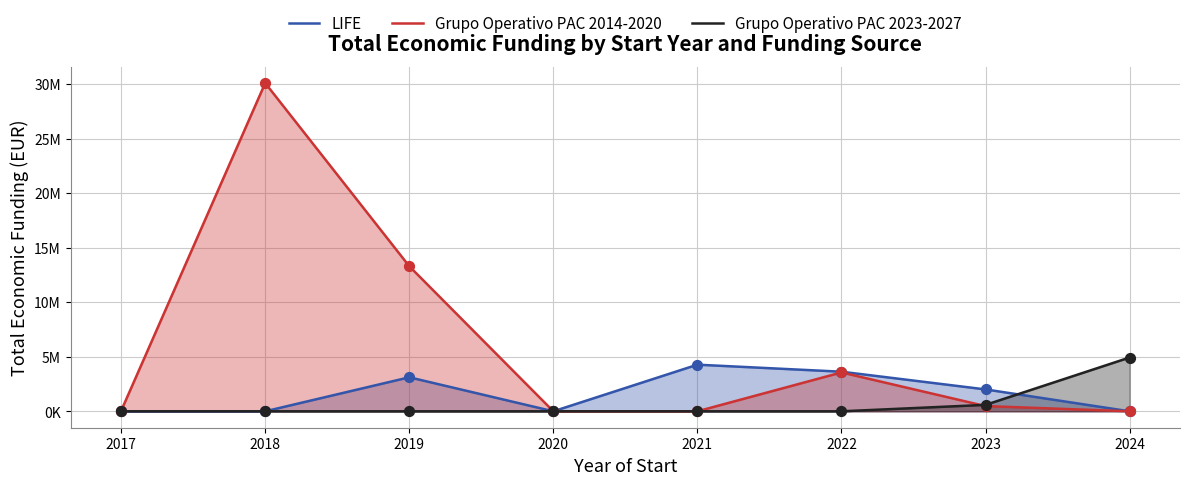

What are all the series names shown in the legend?

LIFE, Grupo Operativo PAC 2014-2020, Grupo Operativo PAC 2023-2027